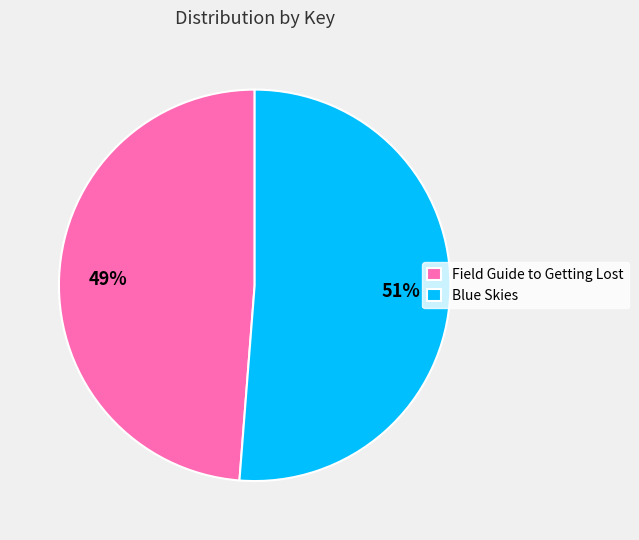

Between Field Guide to Getting Lost and Blue Skies, which is larger?

Blue Skies